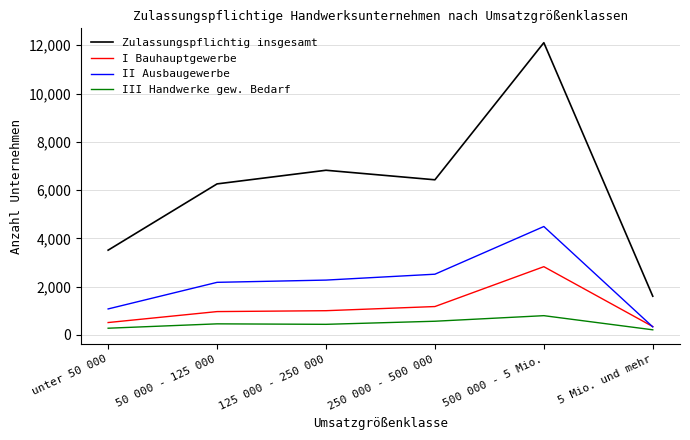

List the series in order of their peak value, lowest first.

III Handwerke gew. Bedarf, I Bauhauptgewerbe, II Ausbaugewerbe, Zulassungspflichtig insgesamt